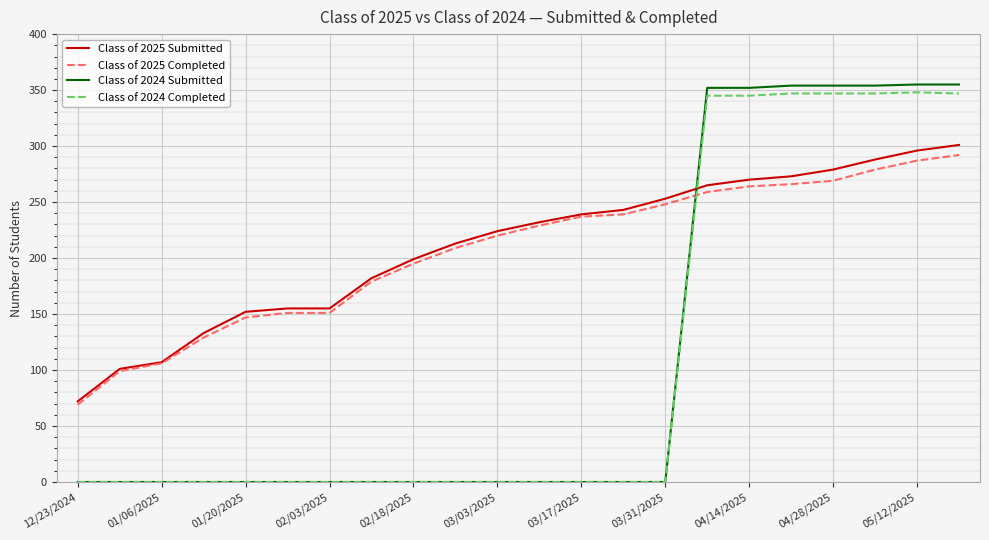

What is the minimum value for Class of 2025 Completed?

69